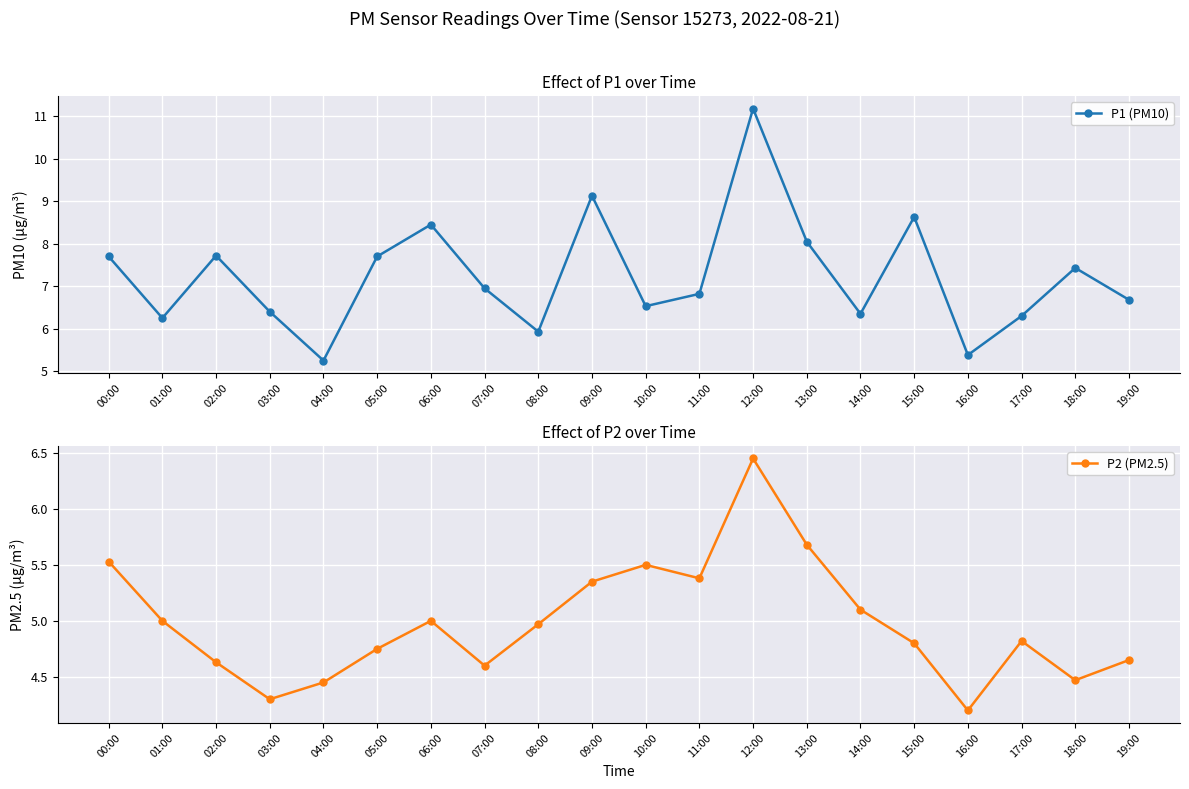

How many lines are shown in the chart?

2